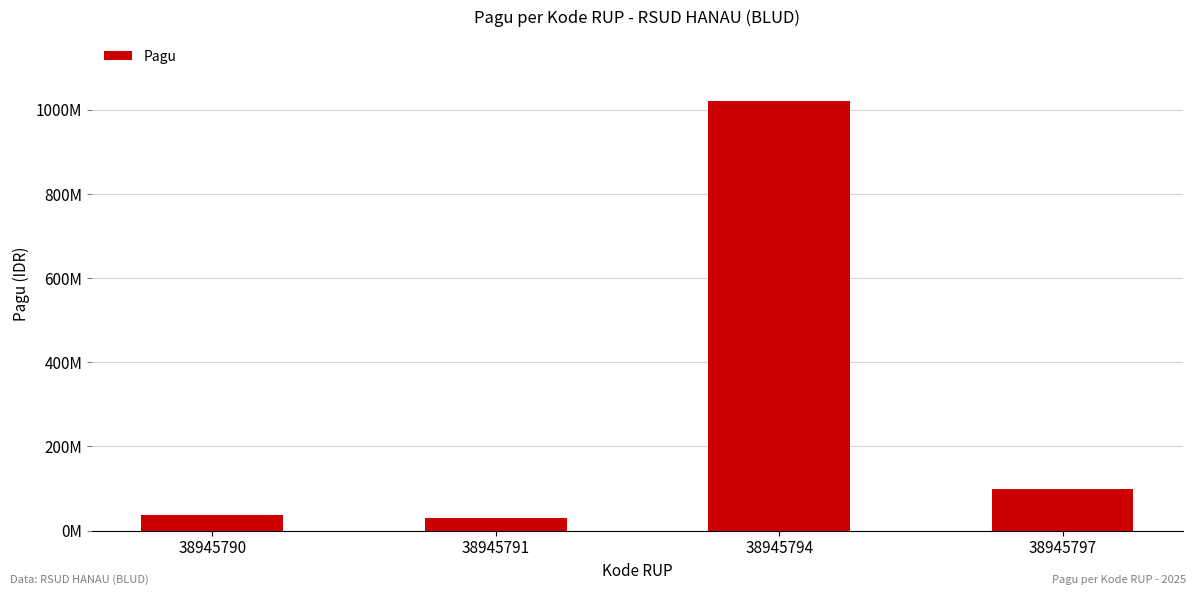

What is the value of the 1st bar from the left?

36000000